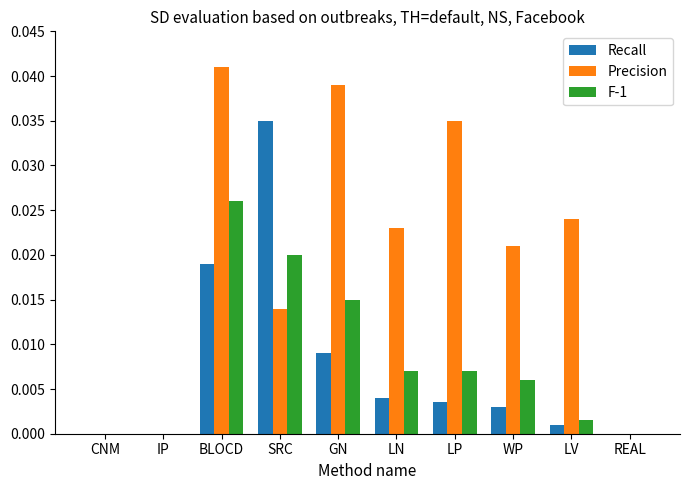

At which category is the sum across all series the highest?

BLOCD